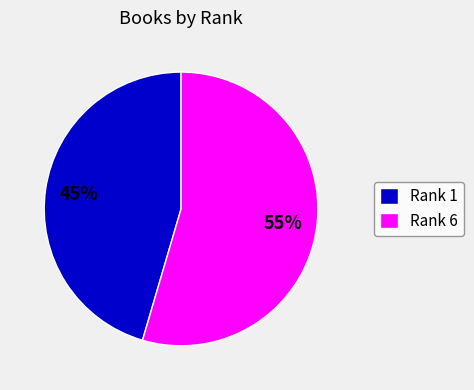

How many segments does this pie chart have?

2